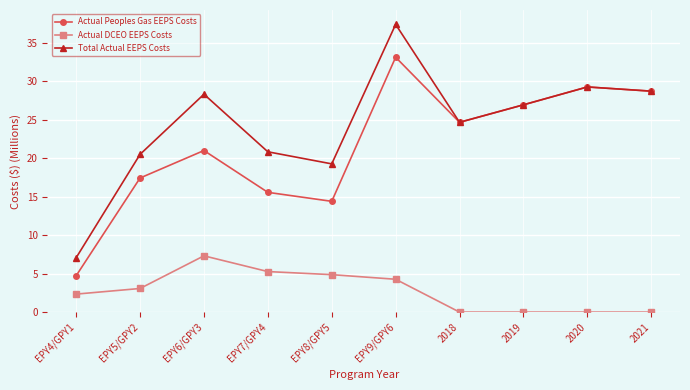

The Actual DCEO EEPS Costs series shows 4.3 at EPY9/GPY6. True or false?

True